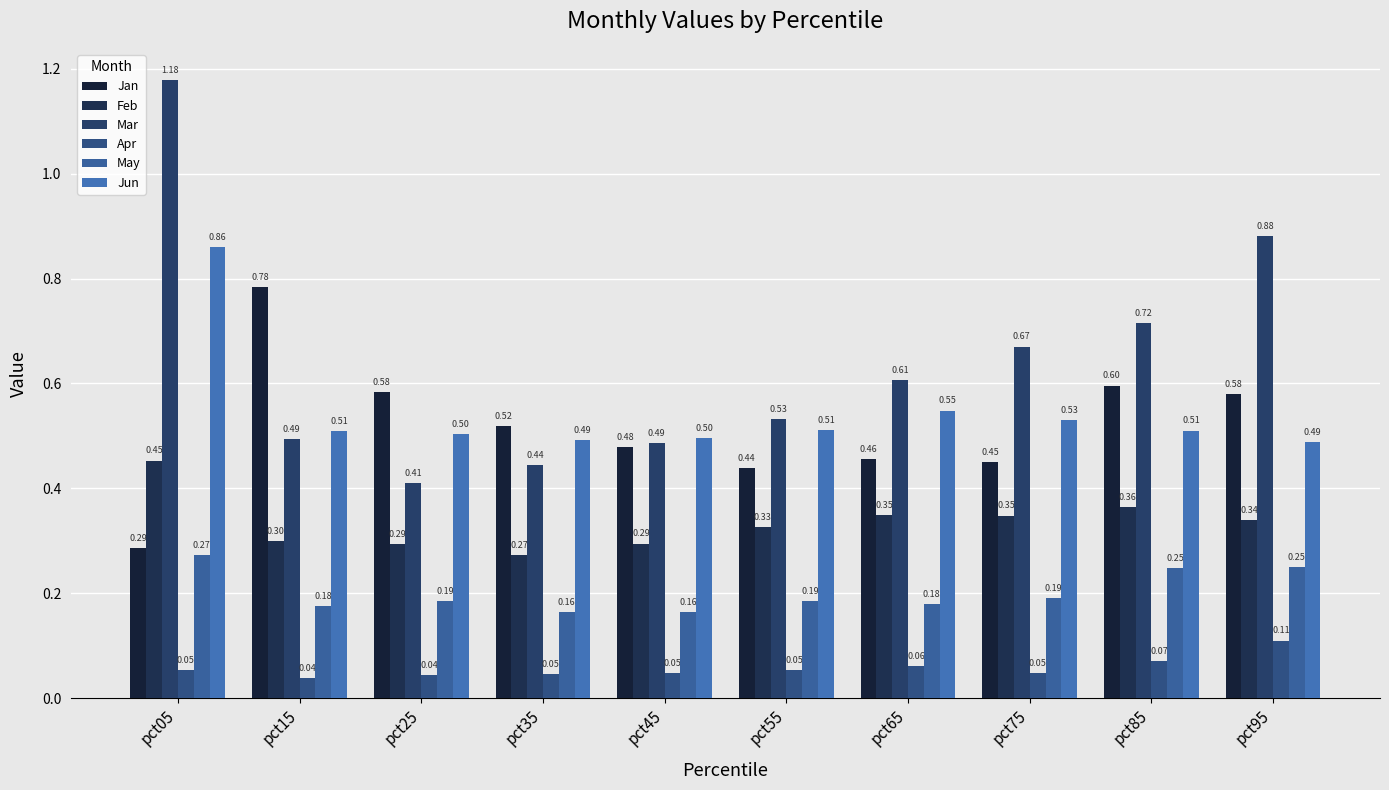

Count the Jan values in the range 0 to 1.

10